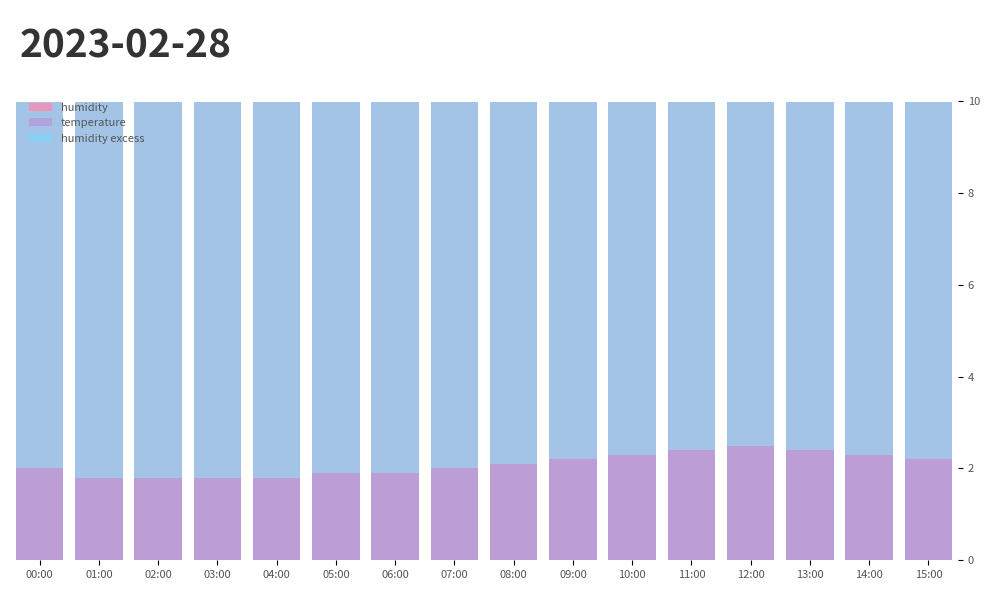

How many values in the temperature series exceed 2?

8